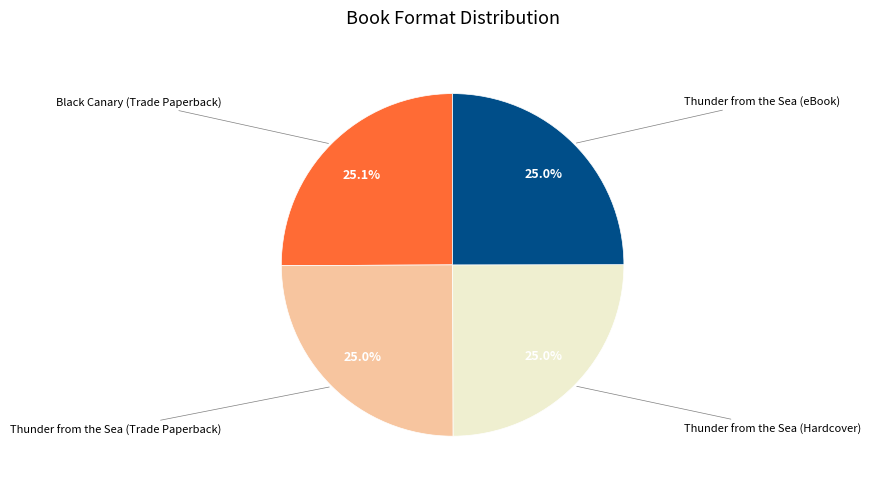

How many slices are in this pie chart?

4